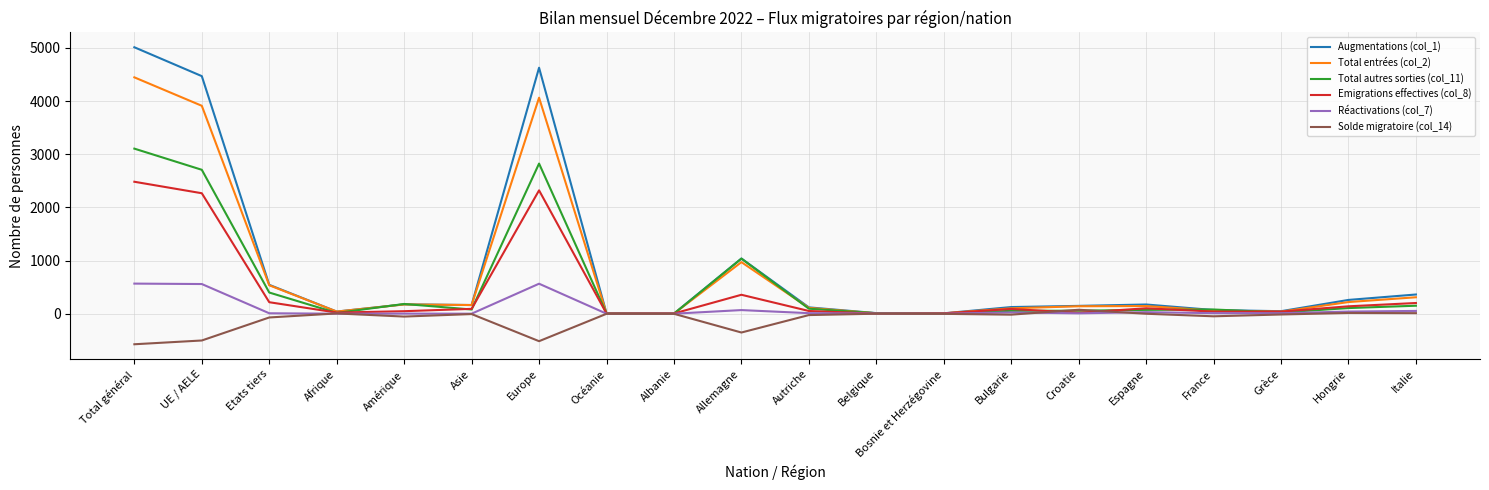

Rank the series by their maximum value, from lowest to highest.

Solde migratoire (col_14), Réactivations (col_7), Emigrations effectives (col_8), Total autres sorties (col_11), Total entrées (col_2), Augmentations (col_1)